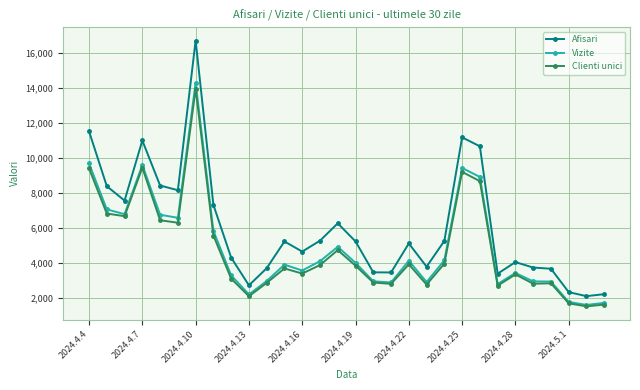

What is the lowest value of the Afisari series?

2101